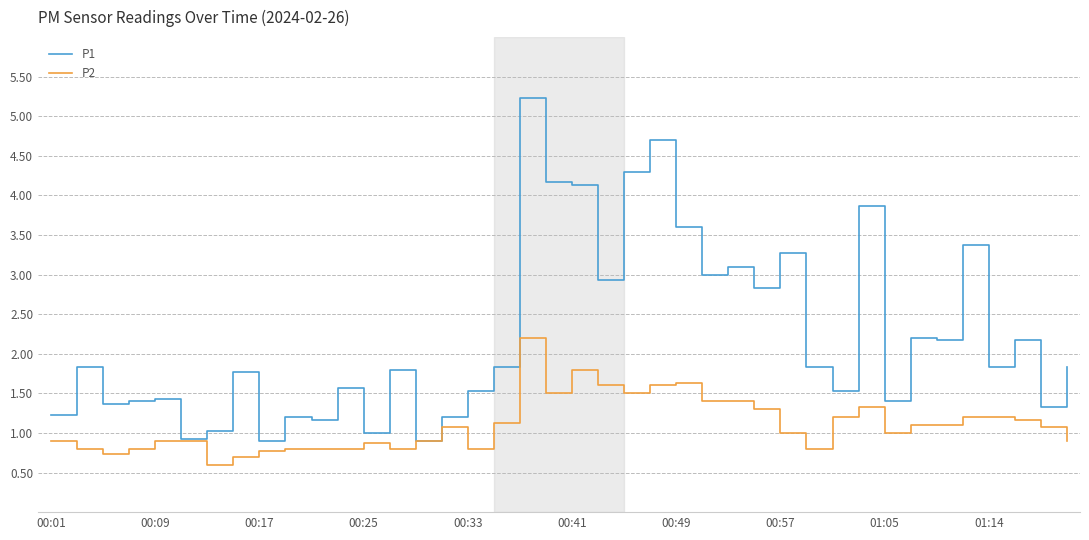

Which series has the largest total across all categories?

P1